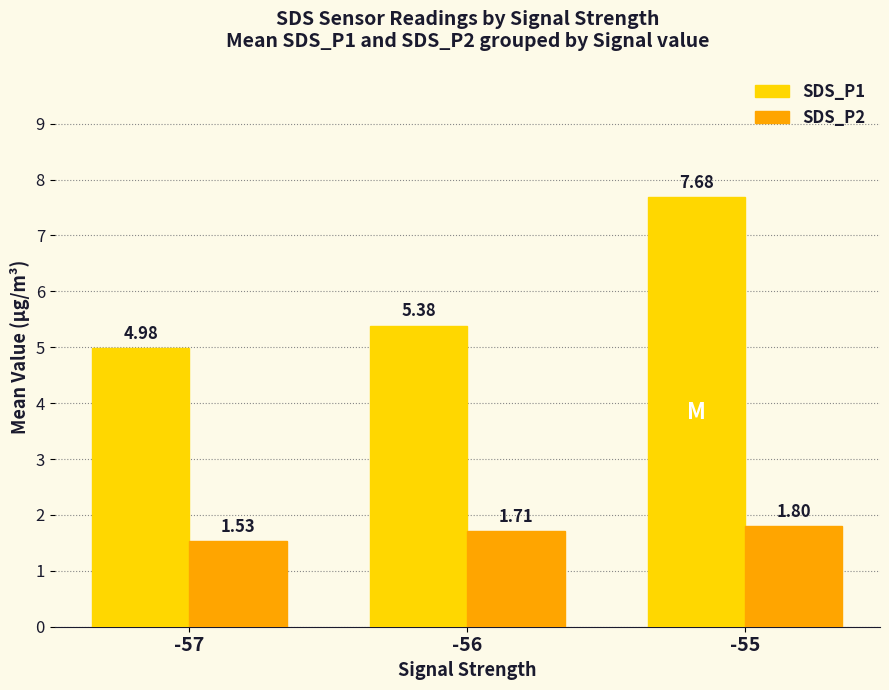

Which series has the largest range (max minus min)?

SDS_P1